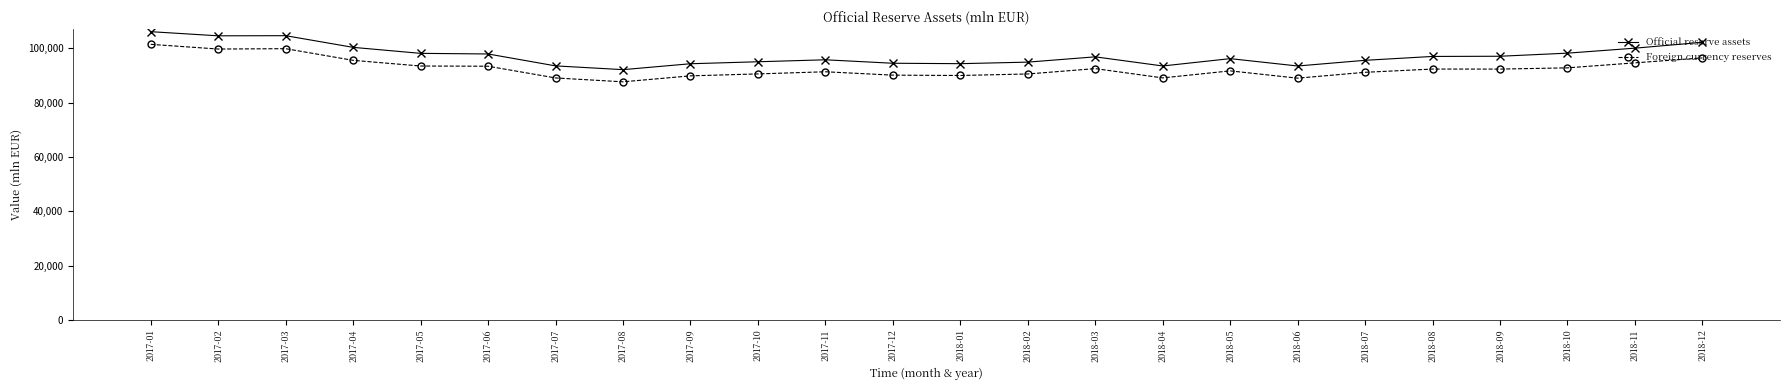

Where does the Official reserve assets series first go above 96913?

2017-01